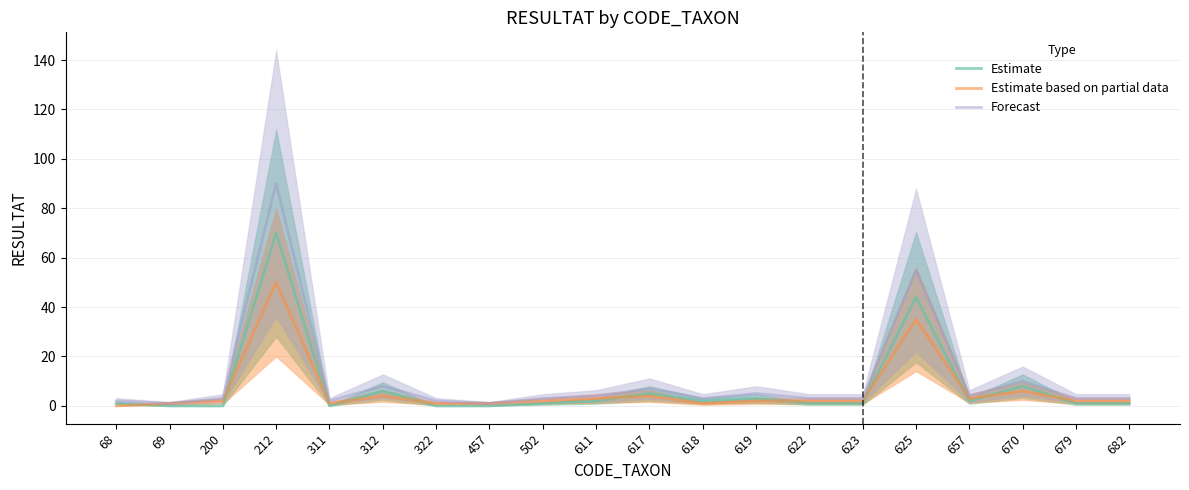

Where is the first local maximum for Estimate?

212